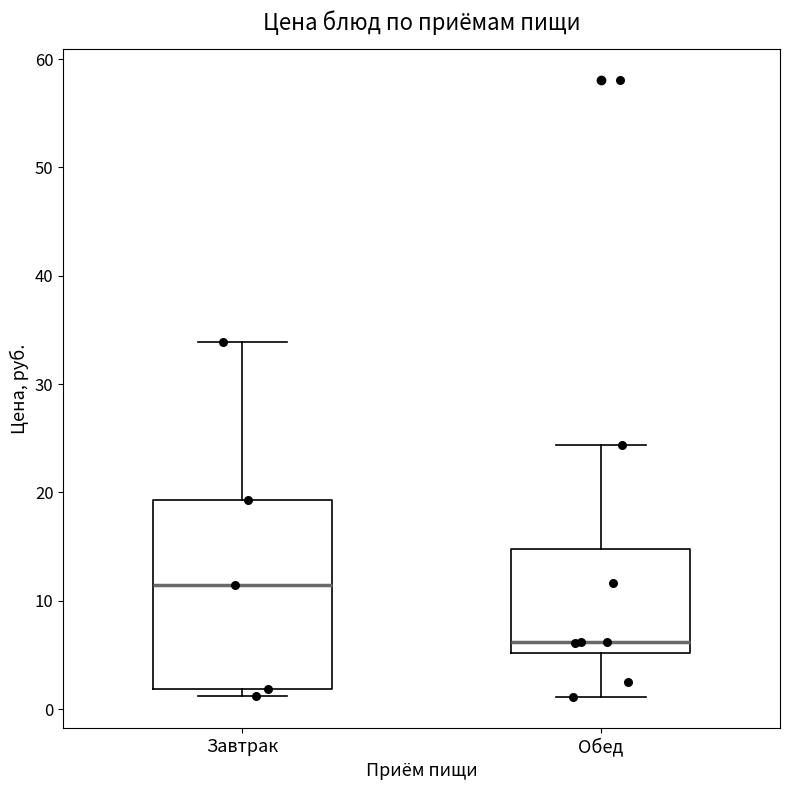

Comparing the boxes themselves (not the whiskers), which one is the tallest?

Завтрак